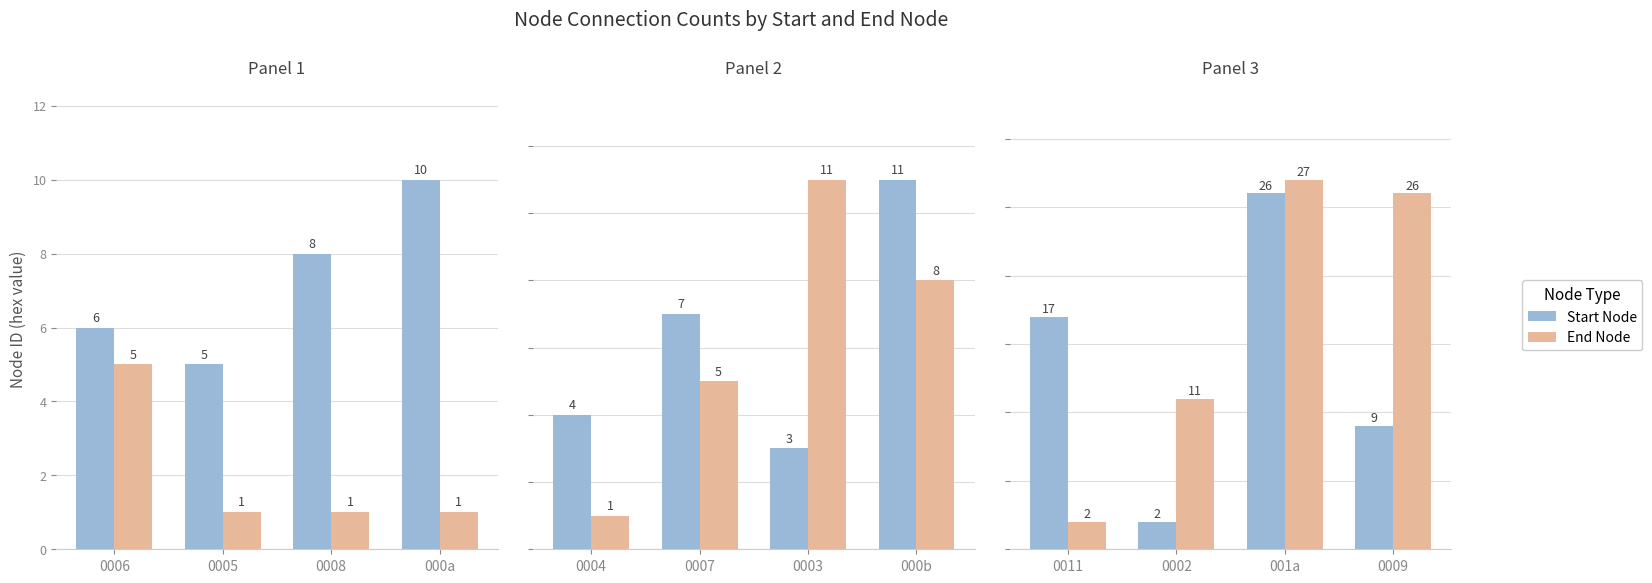

How many groups of bars are there?

4